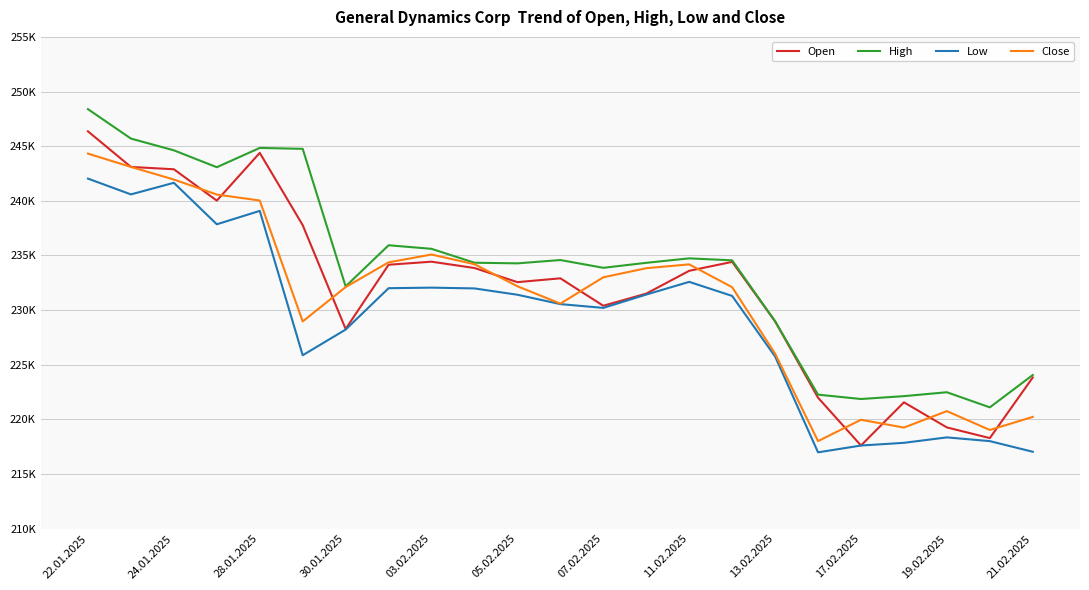

What are all the series names shown in the legend?

Open, High, Low, Close